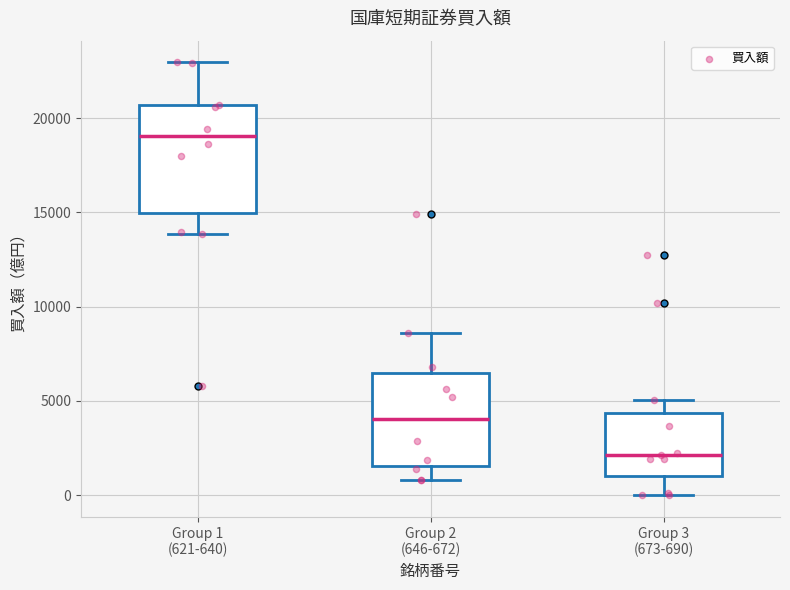

Reading left to right, transcribe this box plot: for each box, give where its median line is, the range the box spans, and where its two whiskers end, as read against the y-axis. The values are not printed on the chart, so give them approximately, as read against the axis.

Group 1 (621-640): median 19000, box 15000 to 20500, whiskers 14000 to 23000
Group 2 (646-672): median 4000, box 1500 to 6500, whiskers 1000 to 8500
Group 3 (673-690): median 2000, box 1000 to 4500, whiskers 0 to 5000